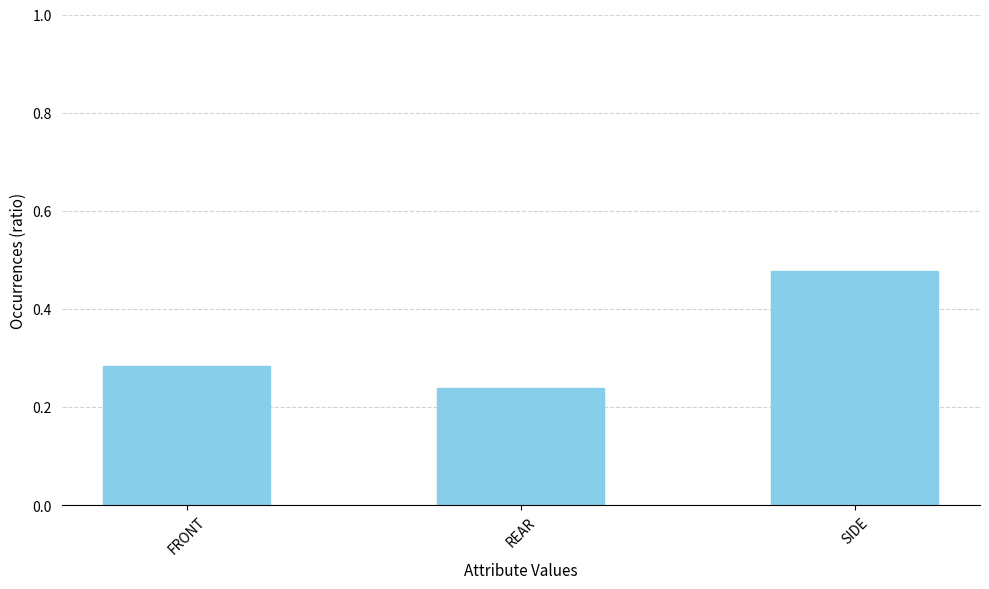

What position from the left is SIDE?

3